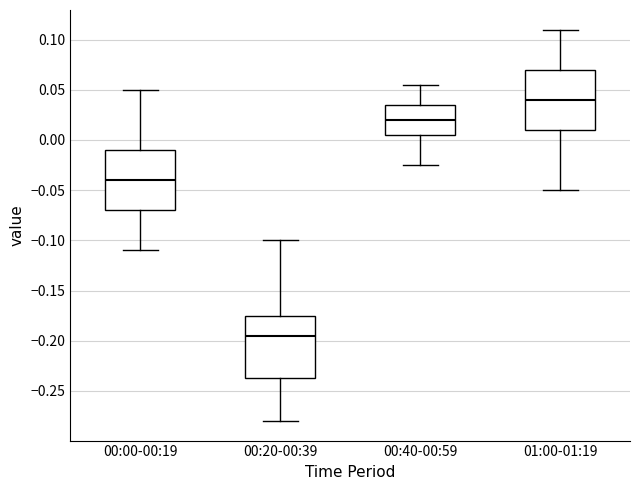

Reading left to right, read every box against the y-axis: the position of its median line, the range the box covers, and the ends of its whiskers. The values are not printed on the chart, so give them approximately, as read against the axis.

00:00-00:19: median -0.040, box -0.070 to -0.010, whiskers -0.110 to 0.050
00:20-00:39: median -0.195, box -0.235 to -0.175, whiskers -0.280 to -0.100
00:40-00:59: median 0.020, box 0.005 to 0.035, whiskers -0.025 to 0.055
01:00-01:19: median 0.040, box 0.010 to 0.070, whiskers -0.050 to 0.110